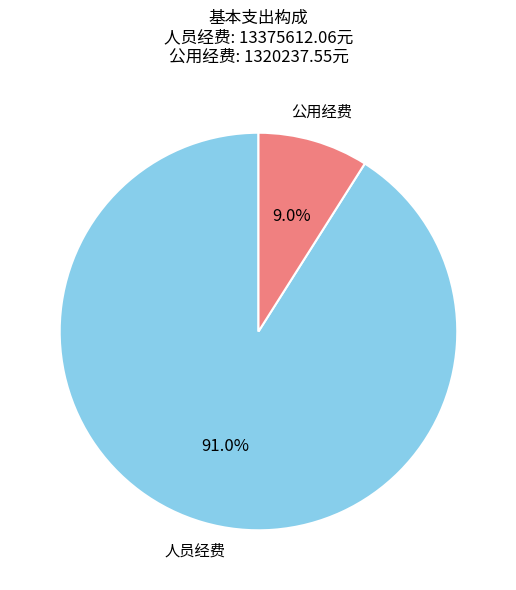

To the nearest percent, what percentage of the pie is 公用经费?

9%